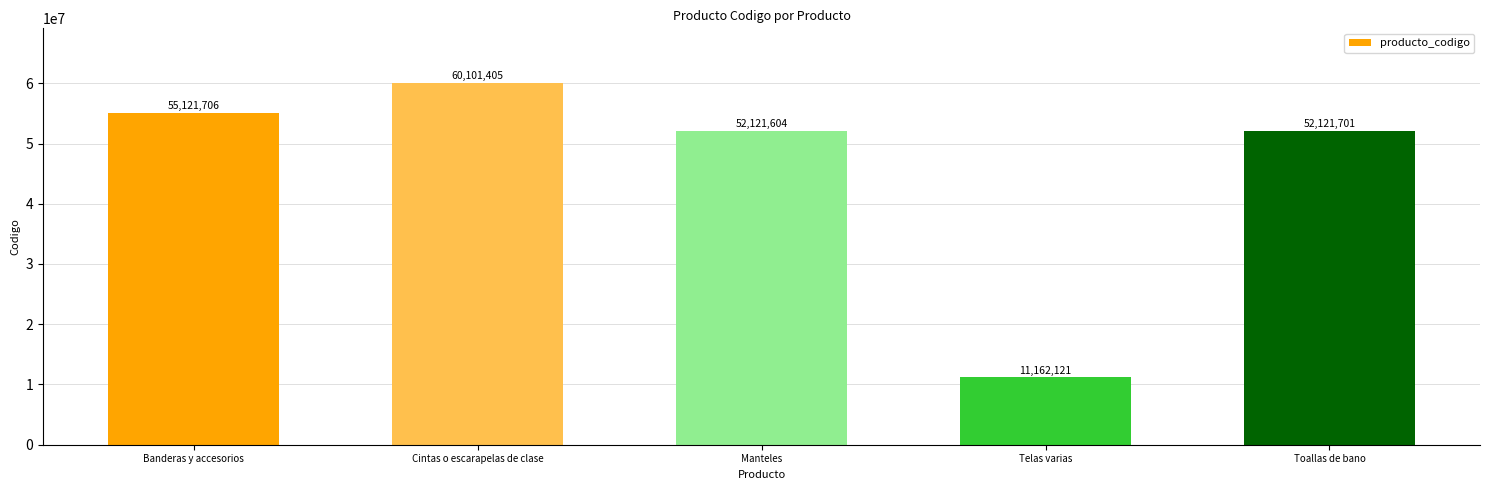

Are the bars horizontal?

No